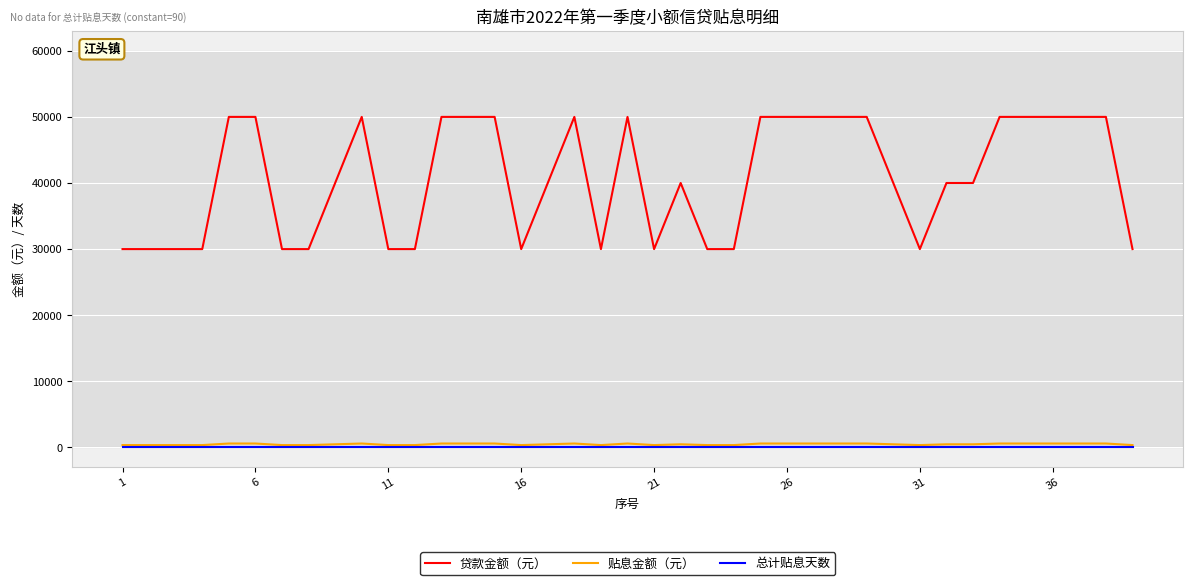

What is the greatest value displayed?

50000.0